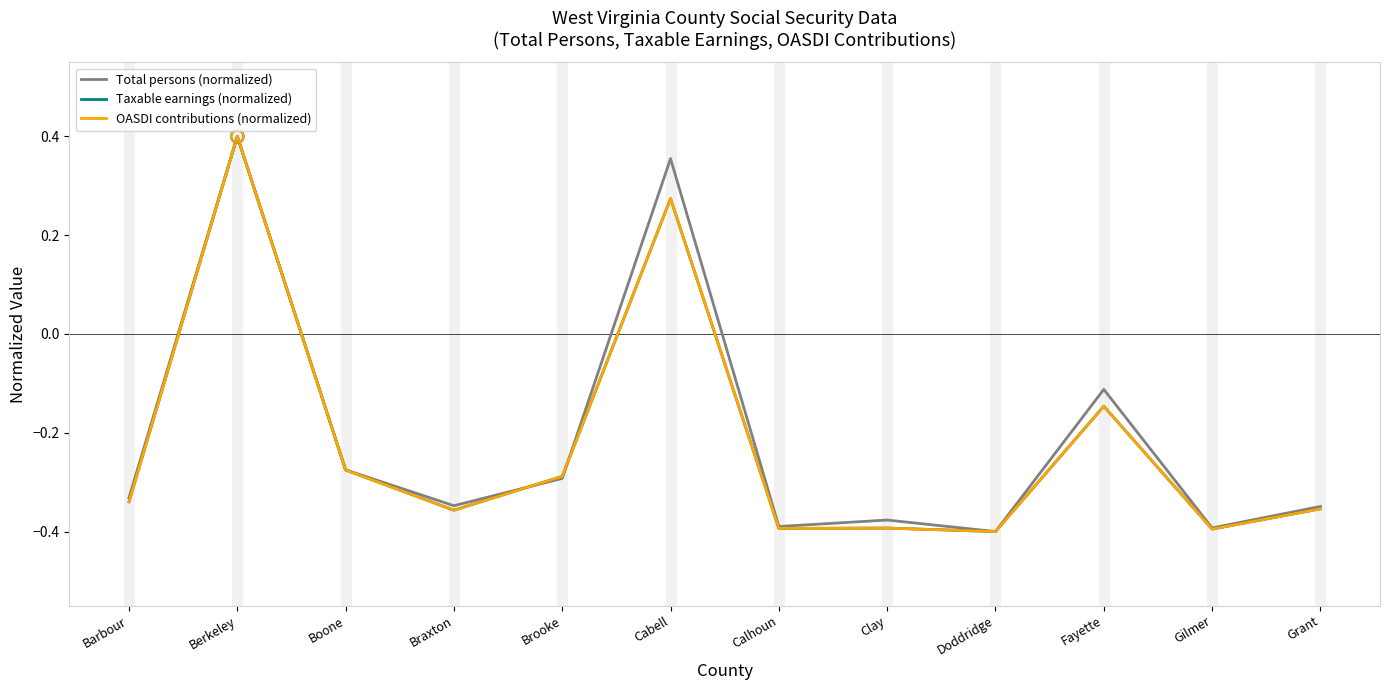

Which series changed the most between Barbour and Fayette?

Total persons (normalized)